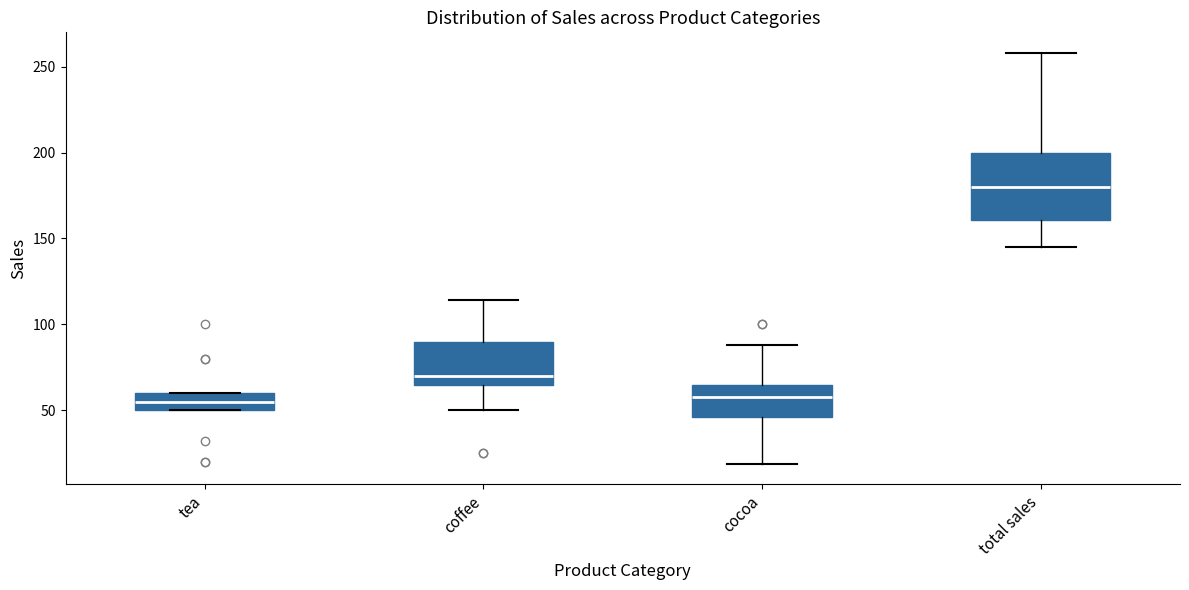

Where does the median line of the box for tea sit on the y-axis? The values are not printed on the chart, so give them approximately, as read against the axis.

55